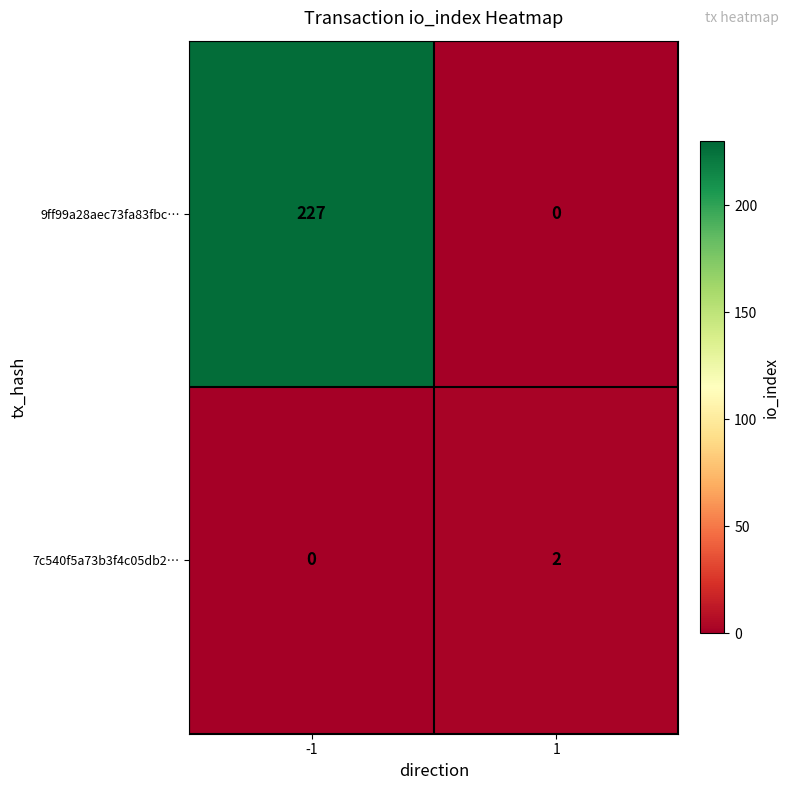

Rank the series by their average value, from lowest to highest.

7c540f5a73b3f4c05db2…, 9ff99a28aec73fa83fbc…